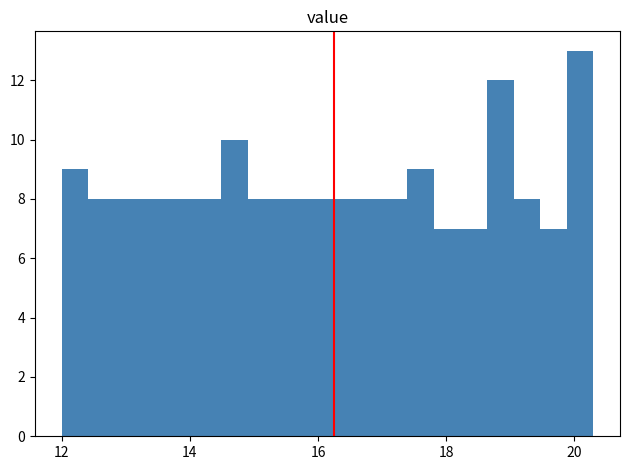

Read against the x-axis, roughly where is the centre of the tallest bar?

20.0